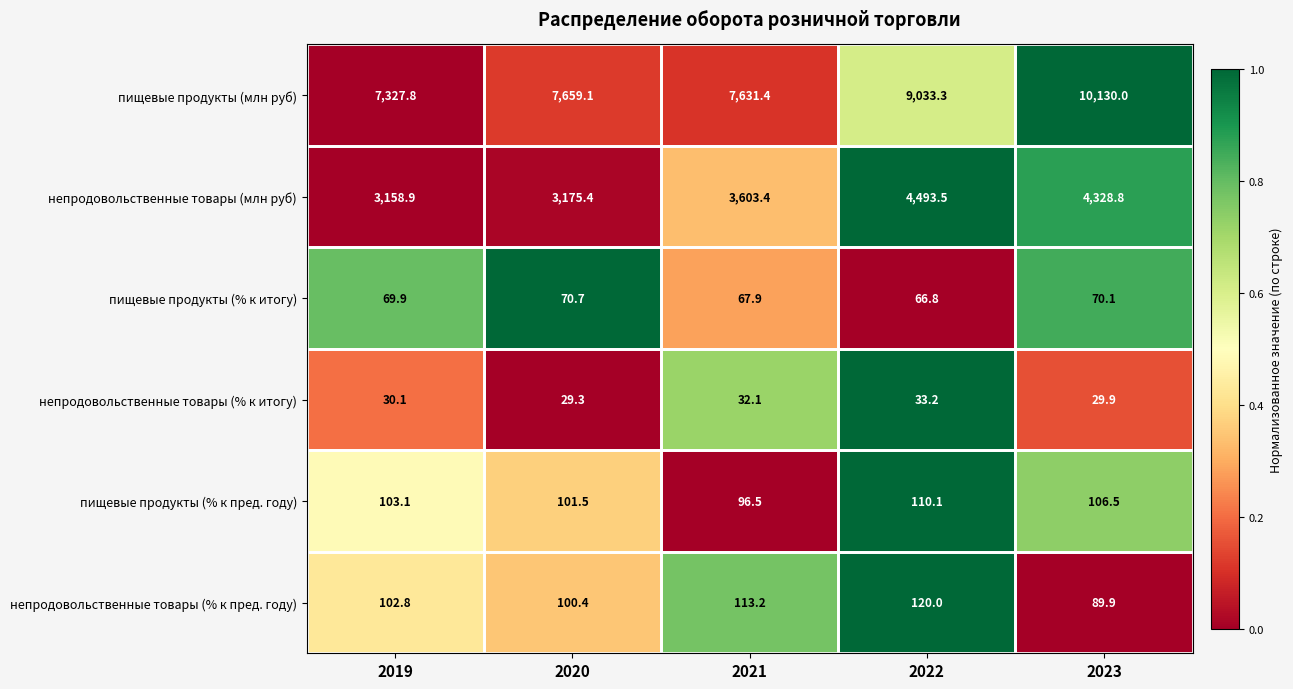

What is the difference between the maximum and minimum values in the непродовольственные товары (% к итогу) series?

3.9